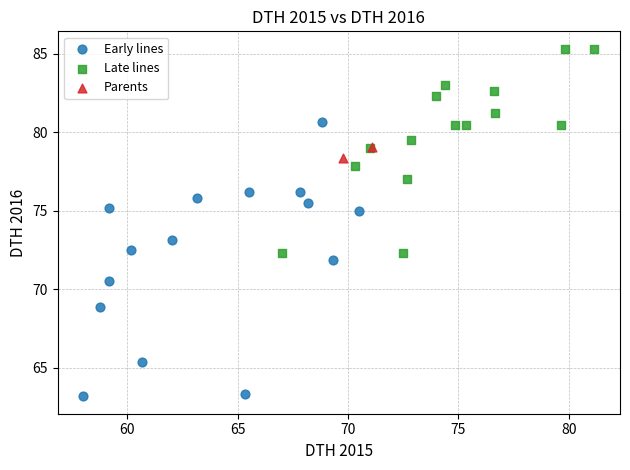

Which series contains the lowest Y value?

Early lines